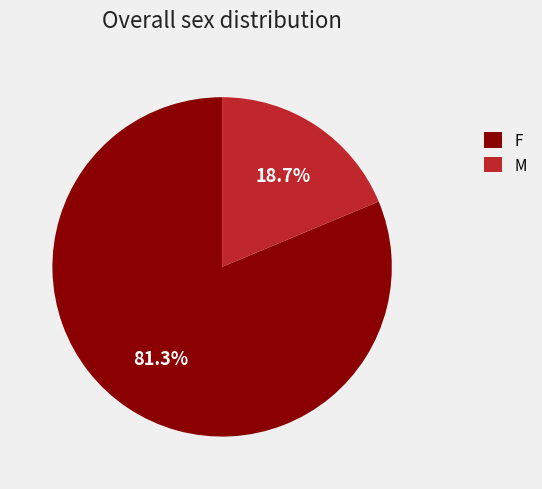

Is it true that F is 81% of the pie?

True